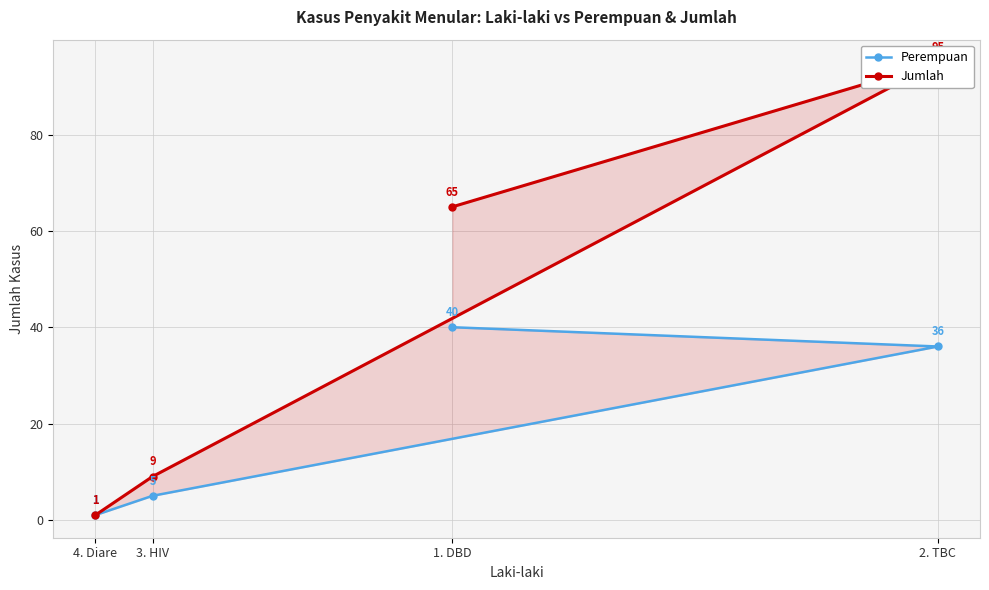

What value does the Perempuan series have at 4. Diare?

1